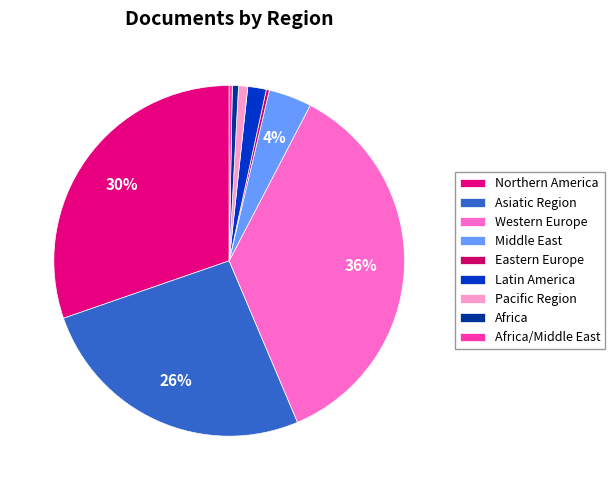

Is there a majority slice in this chart?

No